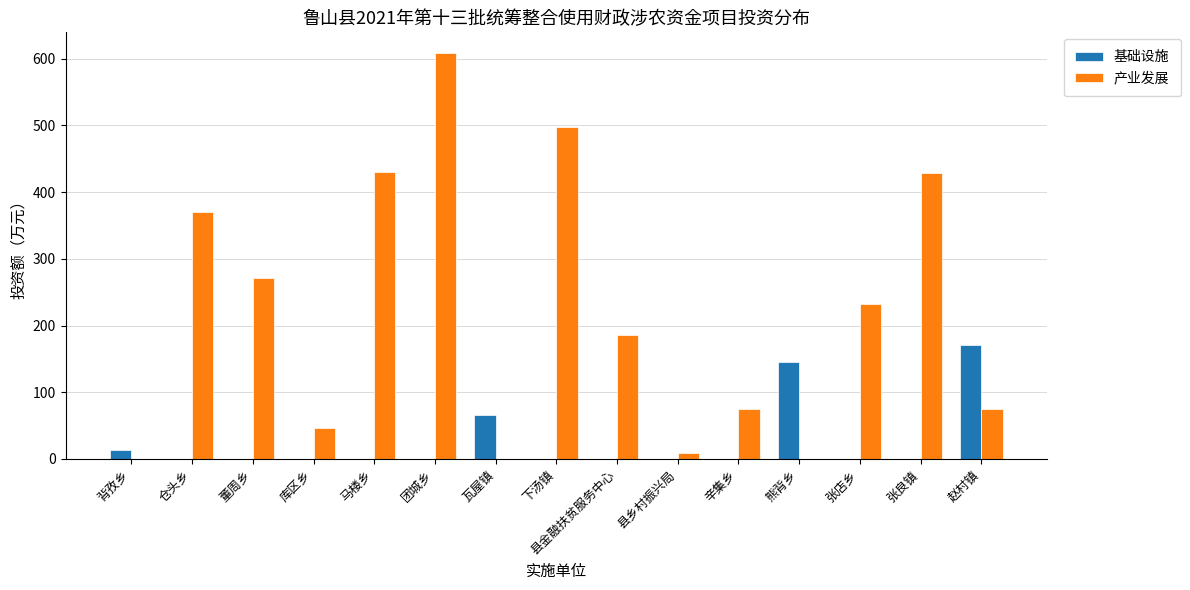

At which label is 基础设施 closest to 85?

瓦屋镇